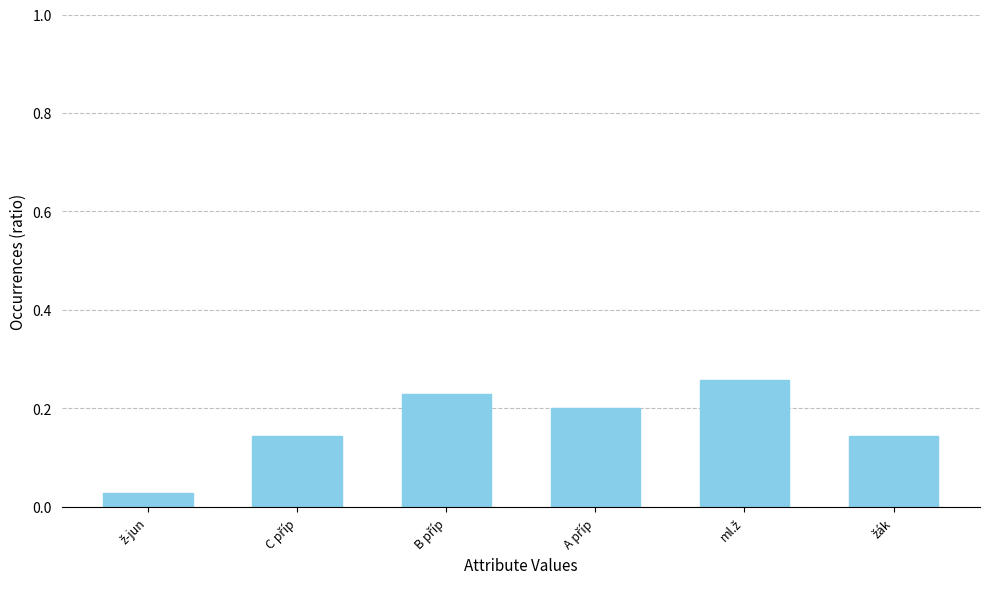

How many values are between 0 and 1?

6